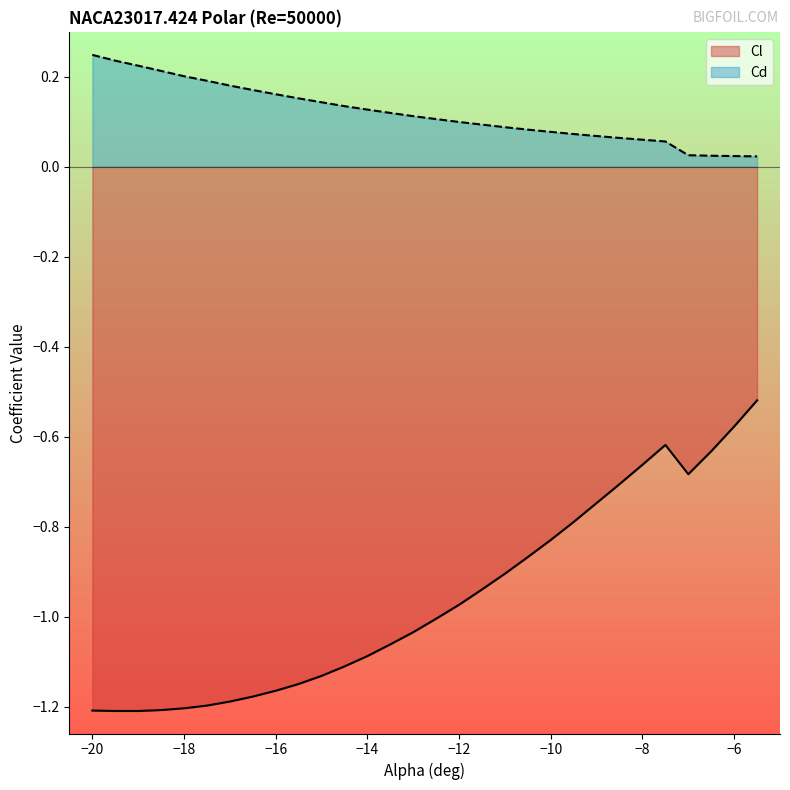

List the series in order of their overall mean, lowest first.

Cl, Cd